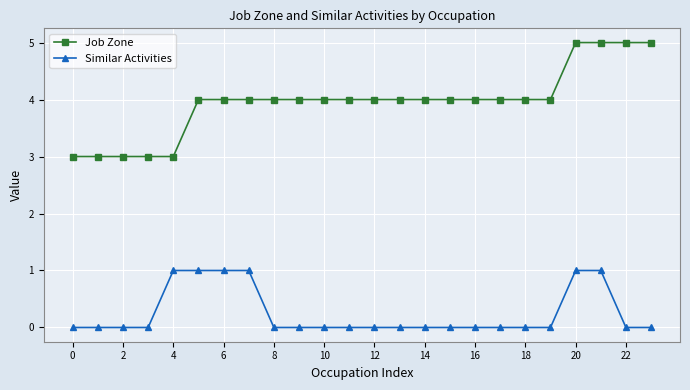

Rank the series by their maximum value, from highest to lowest.

Job Zone, Similar Activities